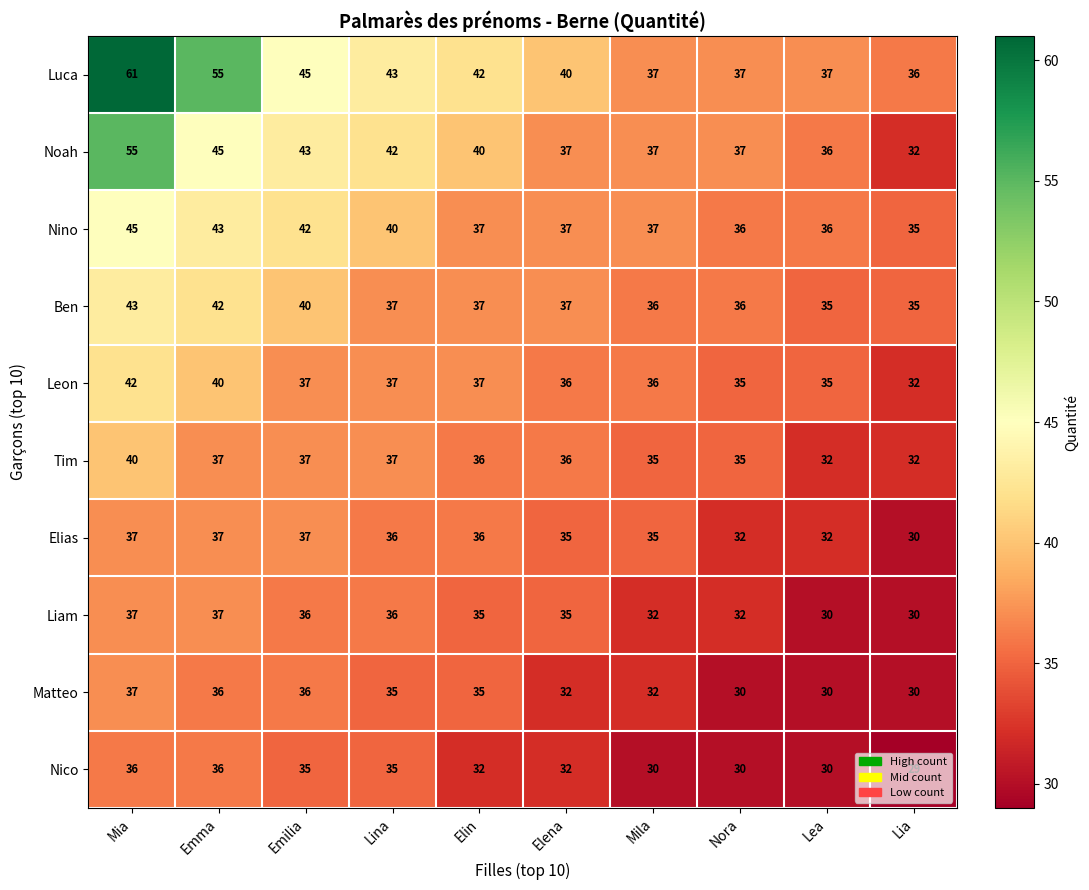

At which category is the sum across all series the highest?

Mia